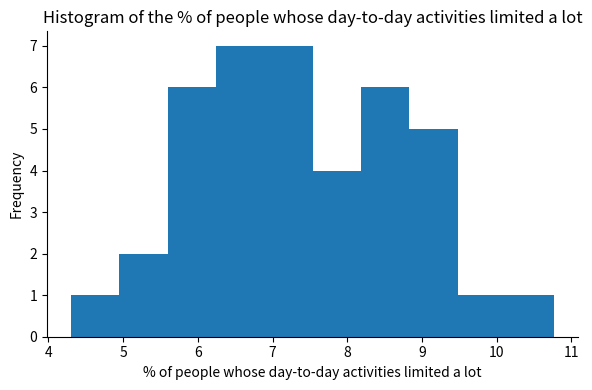

Reading left to right, transcribe this chart: for each bar, give the range it covers on the x-axis and its height. Neither the bar edges nor the heights are printed on the chart, so give them approximately, as read against the axes.

4.3 to 5.0: 1
5.0 to 5.6: 2
5.6 to 6.2: 6
6.2 to 6.9: 7
6.9 to 7.5: 7
7.5 to 8.2: 4
8.2 to 8.8: 6
8.8 to 9.5: 5
9.5 to 10.1: 1
10.1 to 10.8: 1